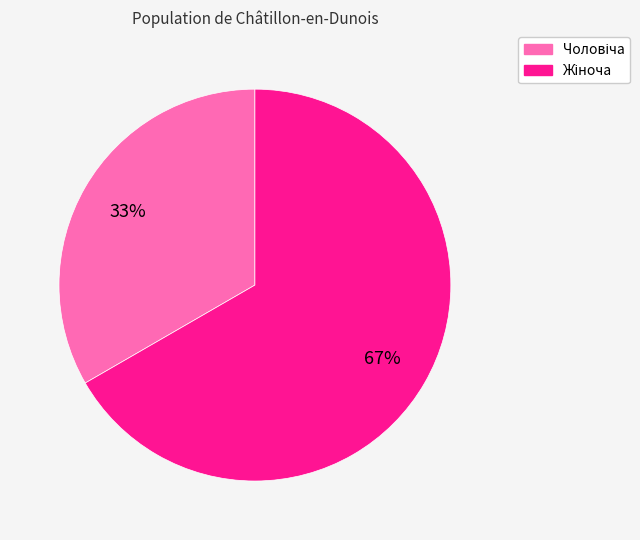

How many segments does this pie chart have?

2